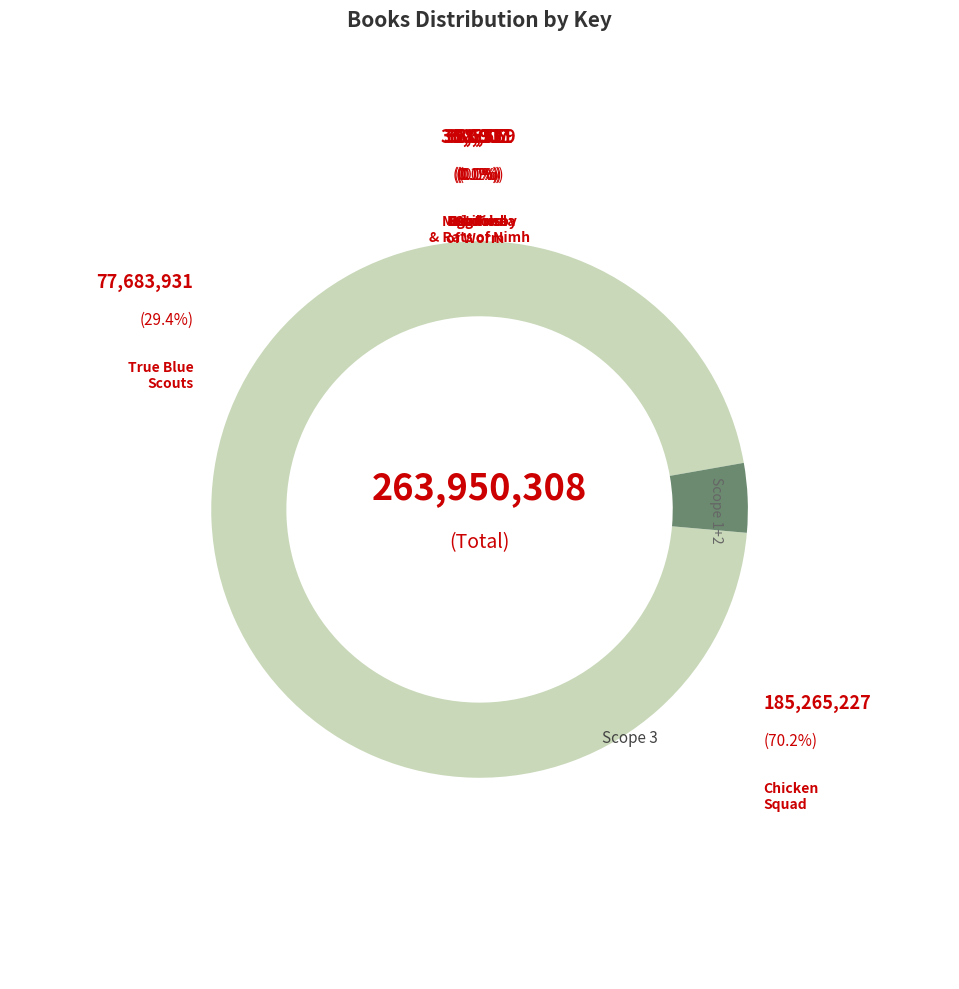

How many slices are in this pie chart?

7